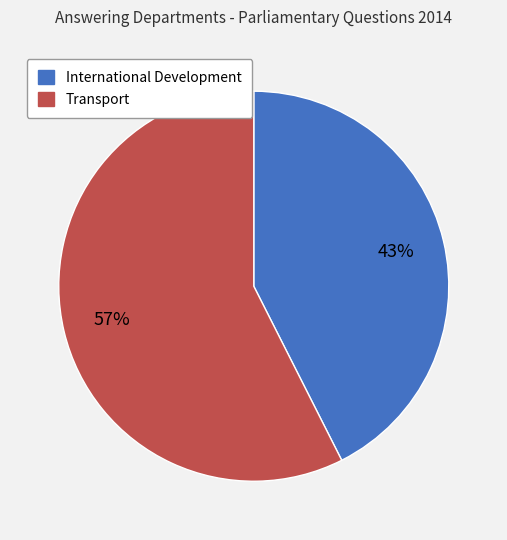

Which category accounts for the majority?

Transport